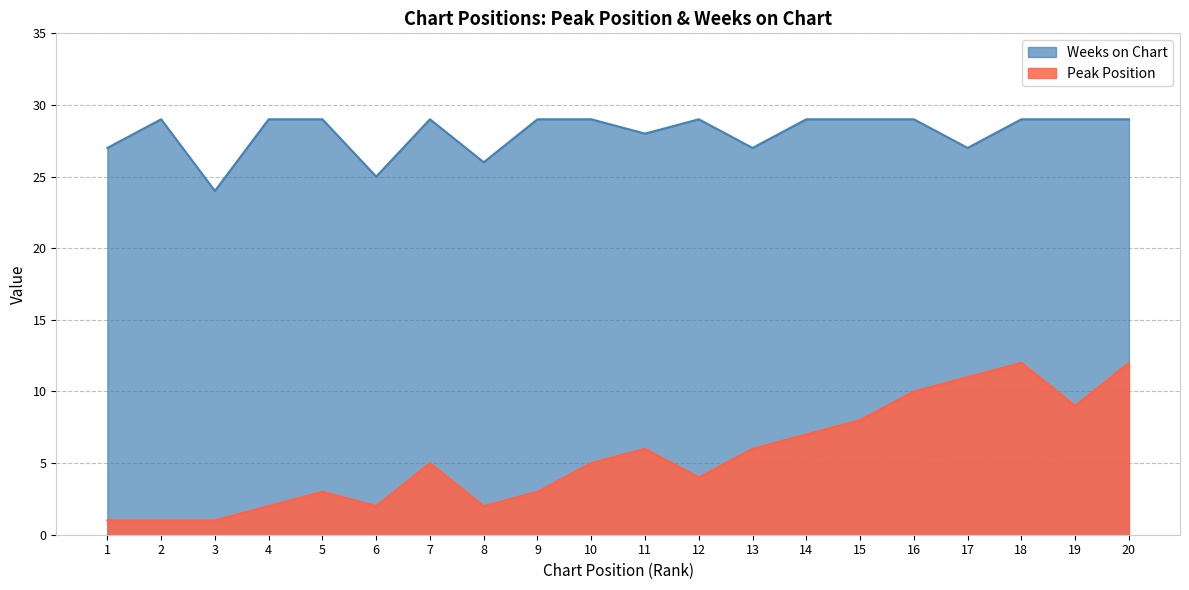

What is the difference between the maximum and second lowest values in the Weeks on Chart series?

4